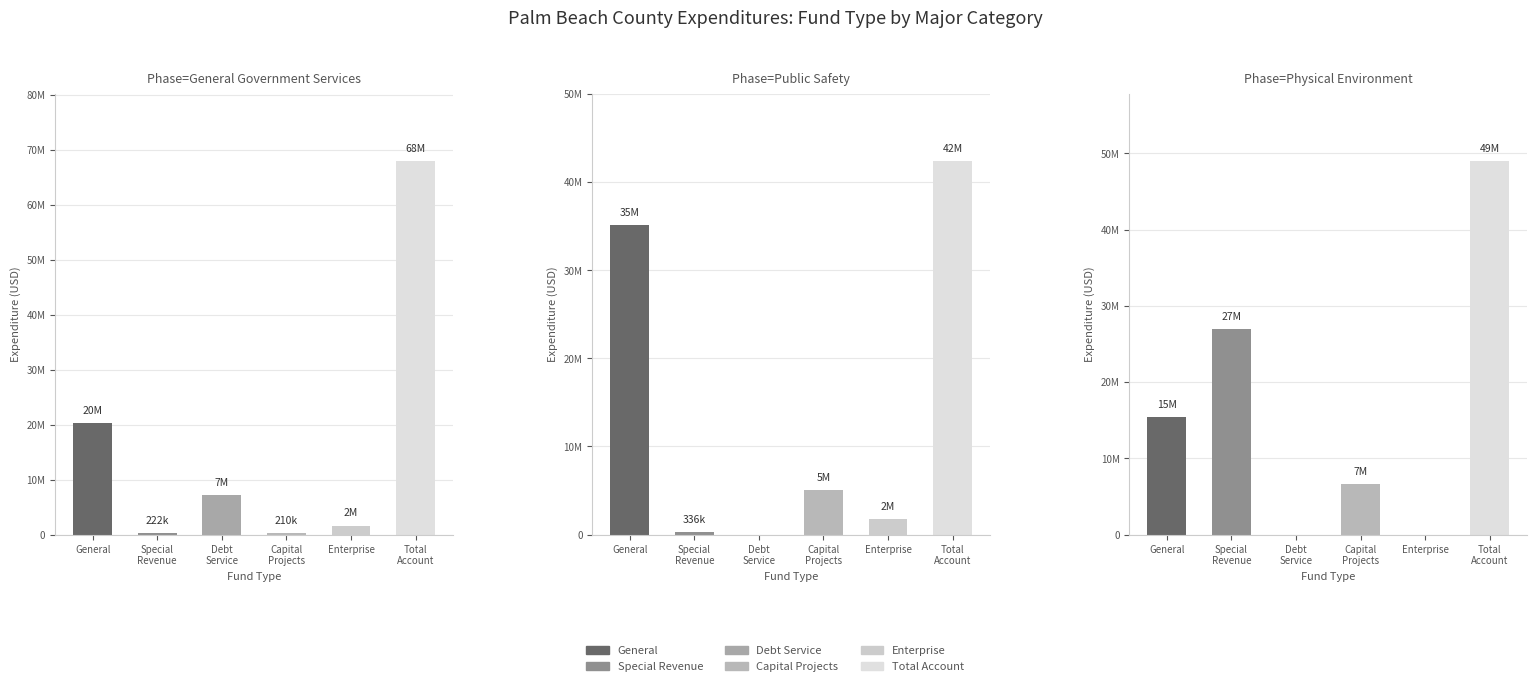

What is the maximum value shown in the chart?

67987940